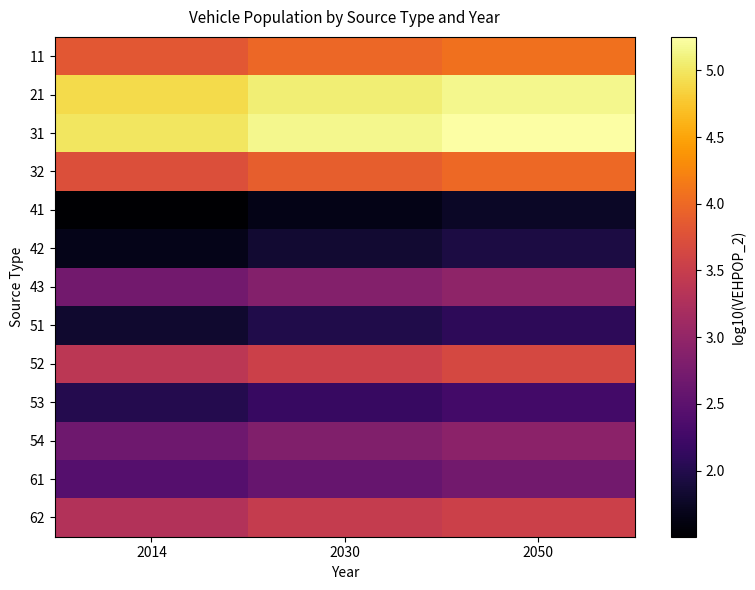

Reading left to right, transcribe all the data shown in this chart.

11: 2014=3.8	2030=4.0	2050=4.1
21: 2014=4.9	2030=5.1	2050=5.2
31: 2014=5.0	2030=5.1	2050=5.3
32: 2014=3.7	2030=3.9	2050=4.0
41: 2014=1.5	2030=1.7	2050=1.8
42: 2014=1.7	2030=1.8	2050=1.9
43: 2014=2.7	2030=2.9	2050=3.0
51: 2014=1.8	2030=2.0	2050=2.1
52: 2014=3.4	2030=3.5	2050=3.6
53: 2014=2.0	2030=2.2	2050=2.3
54: 2014=2.7	2030=2.8	2050=2.9
61: 2014=2.4	2030=2.6	2050=2.7
62: 2014=3.3	2030=3.5	2050=3.5